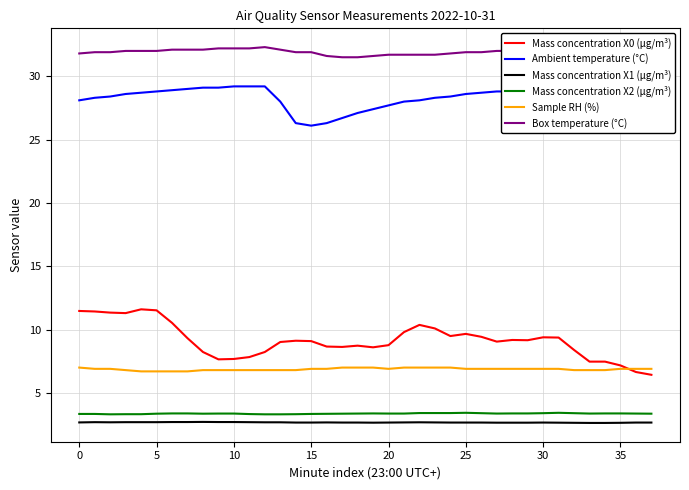

What is the lowest value of the Ambient temperature (°C) series?

26.1